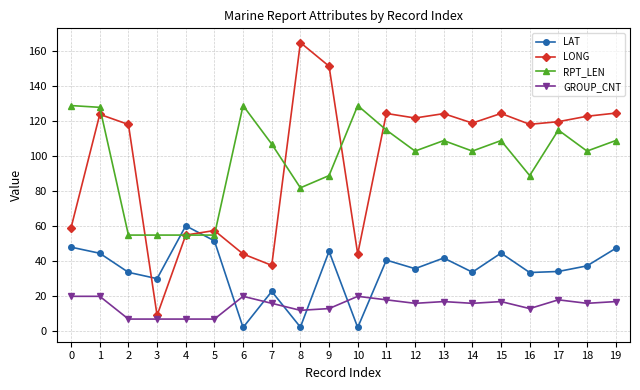

How many series are shown in this chart?

4